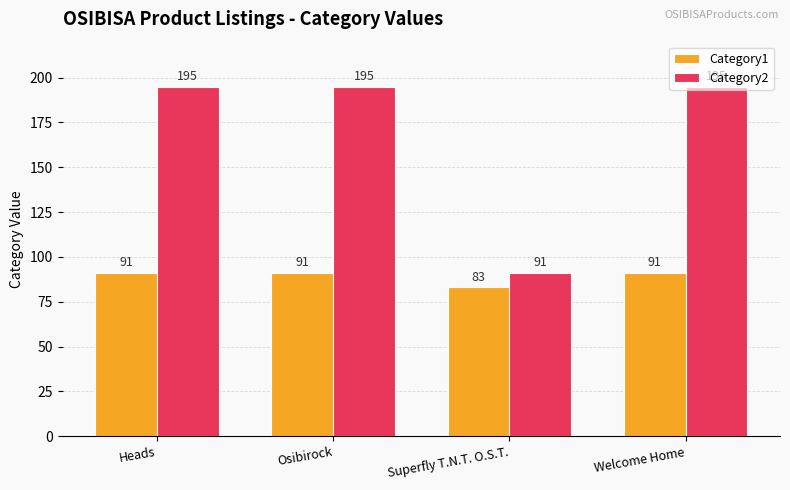

Is it true that Category1 equals 59 at Heads?

False